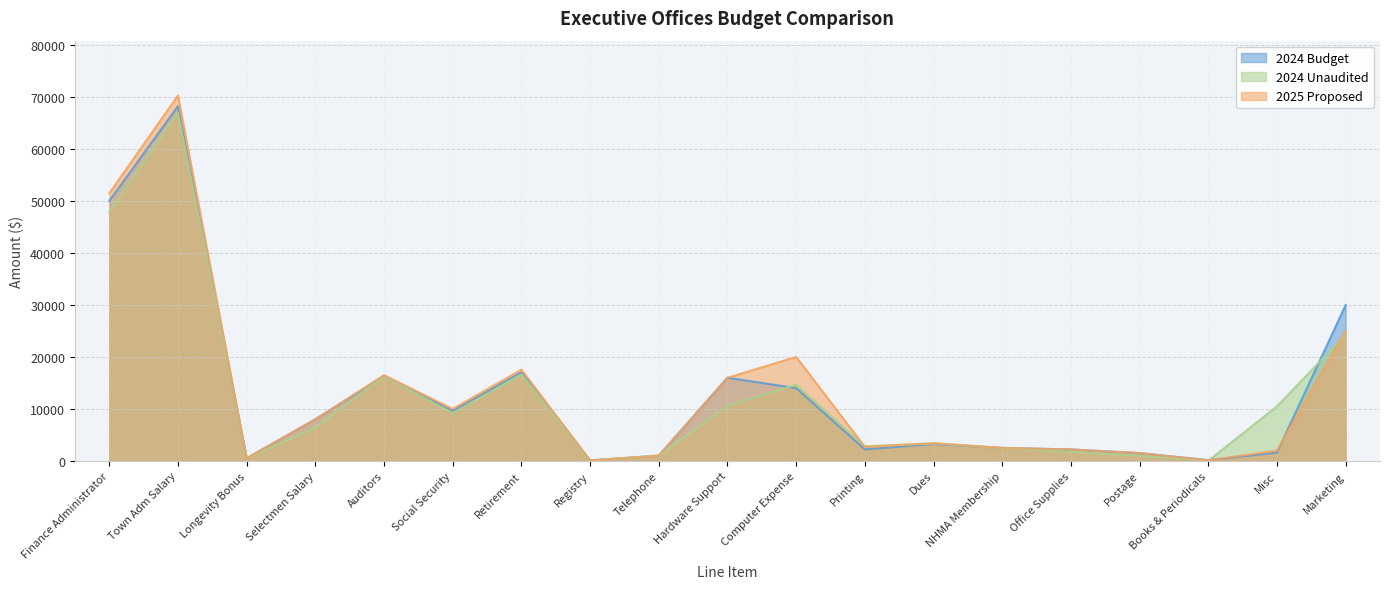

At how many categories does at least one series exceed 20241?

3